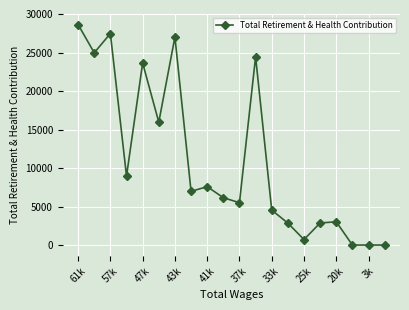

True or false: there are more than 2 points higher than both neighbors.

True